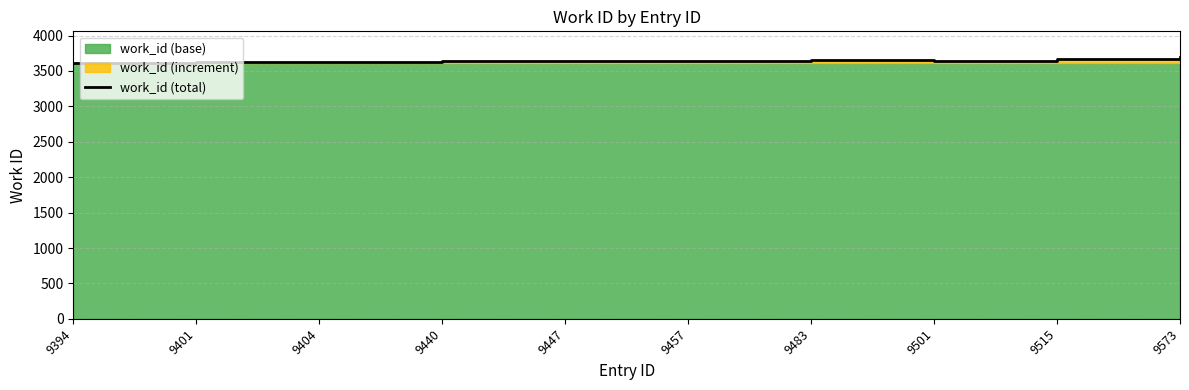

List the labels in order of value, smallest first.

9394, 9401, 9404, 9440, 9447, 9457, 9501, 9483, 9515, 9573